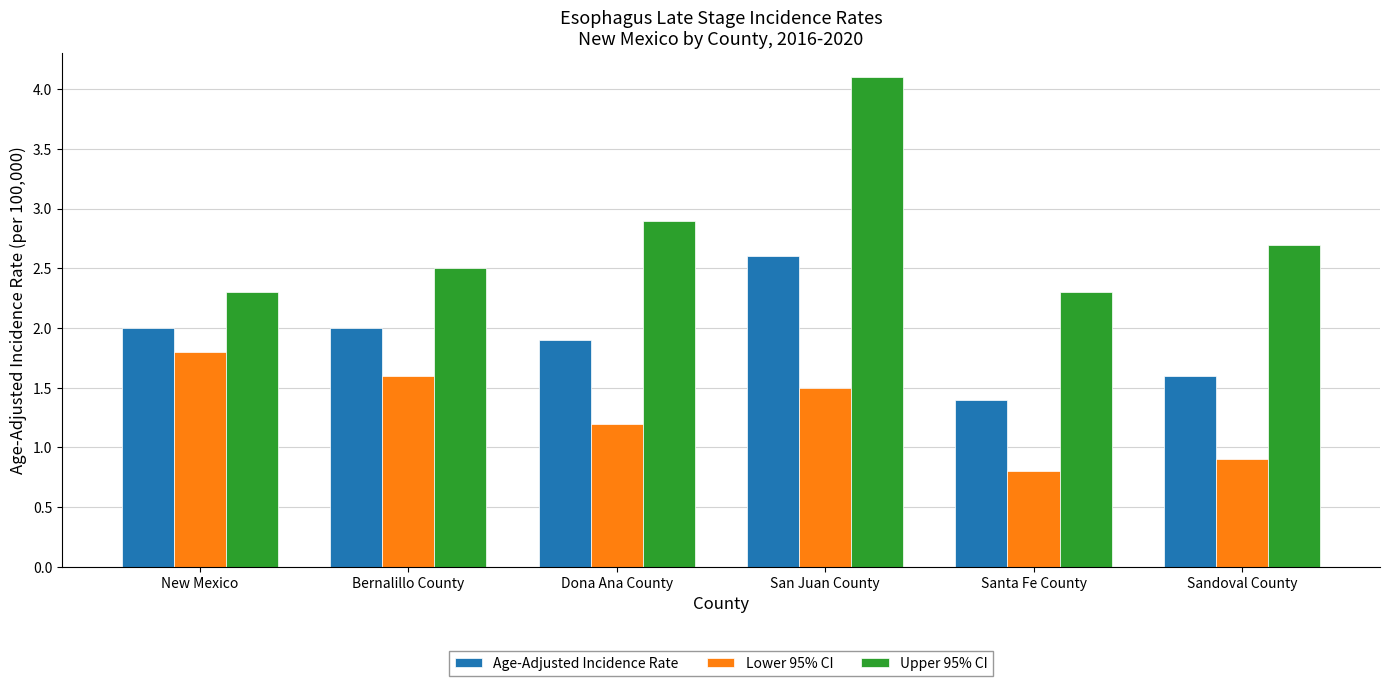

What is the value of the Upper 95% CI bar at the 3rd from the left?

2.9